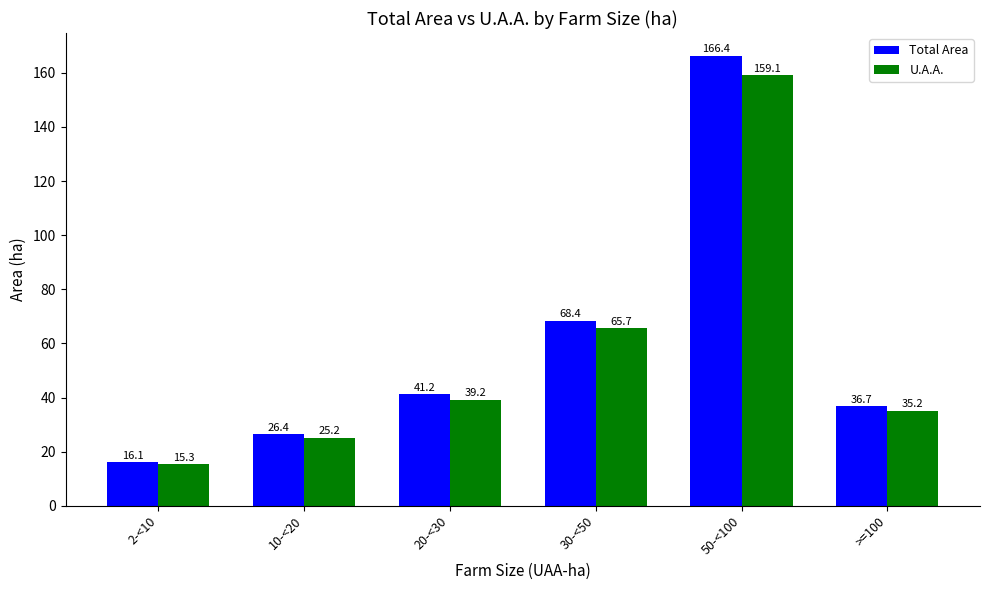

What is the sum of the U.A.A. values at 50-<100 and >=100?

194.3